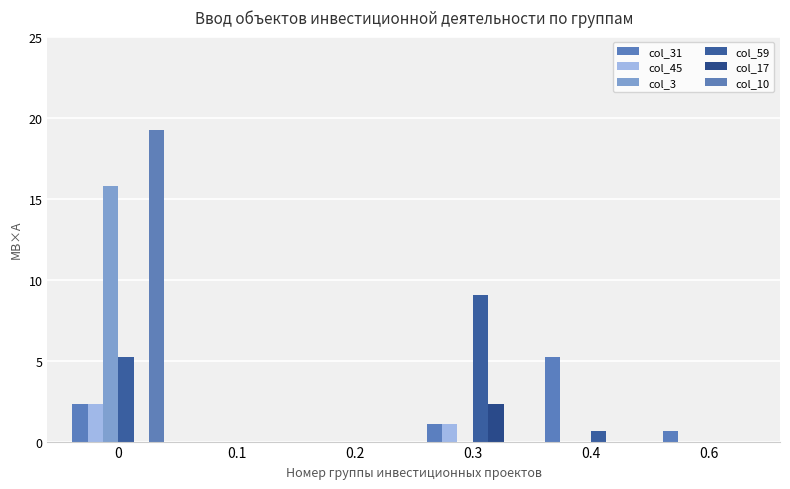

What is the label of the 3rd bar from the left?

0.2